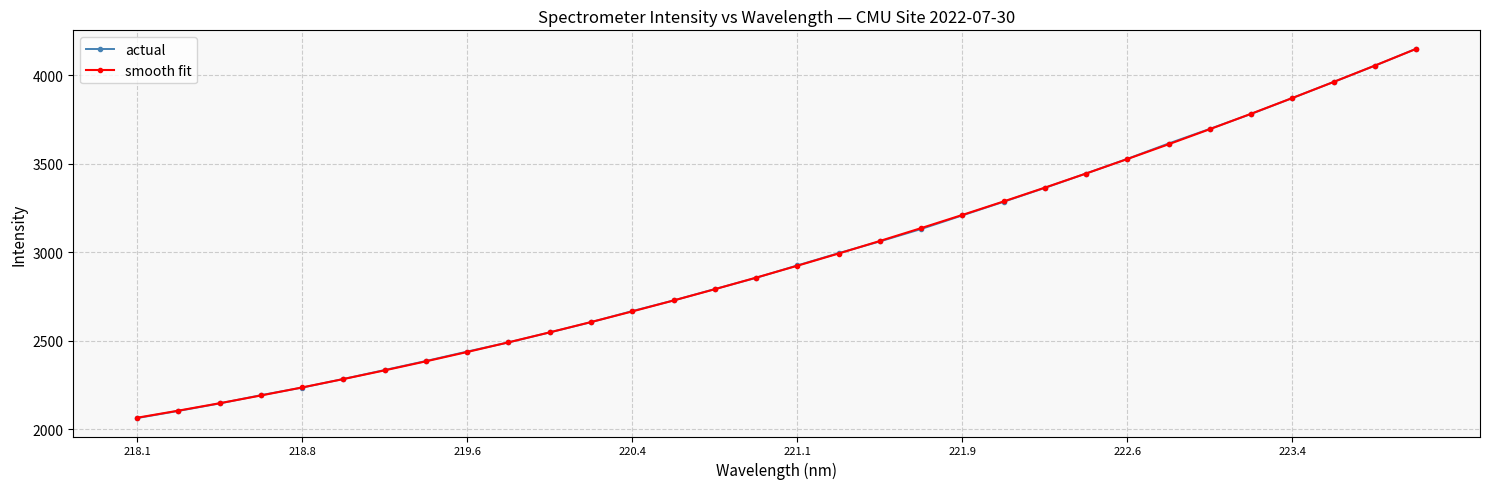

How many values in the actual series exceed 2925?

16